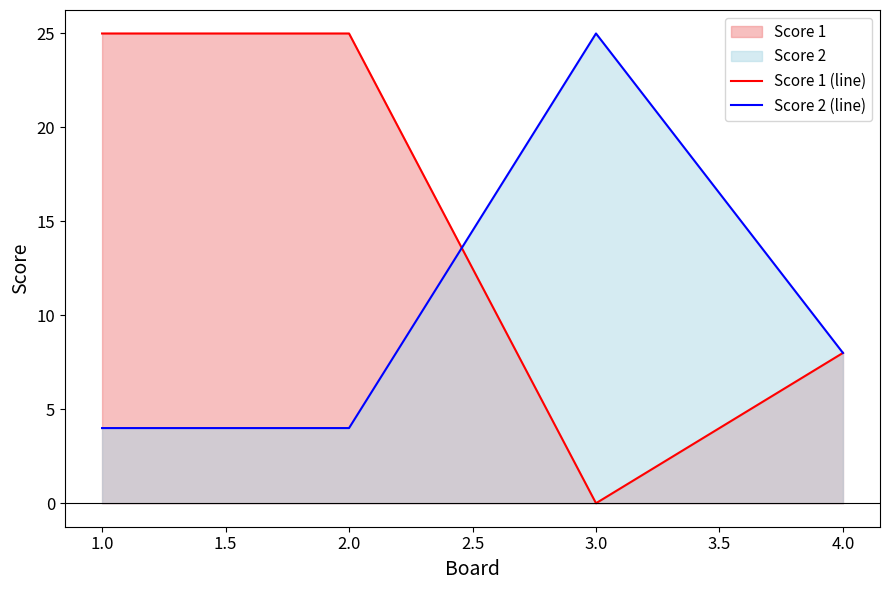

How many values in Score 1 (line) are above zero?

3